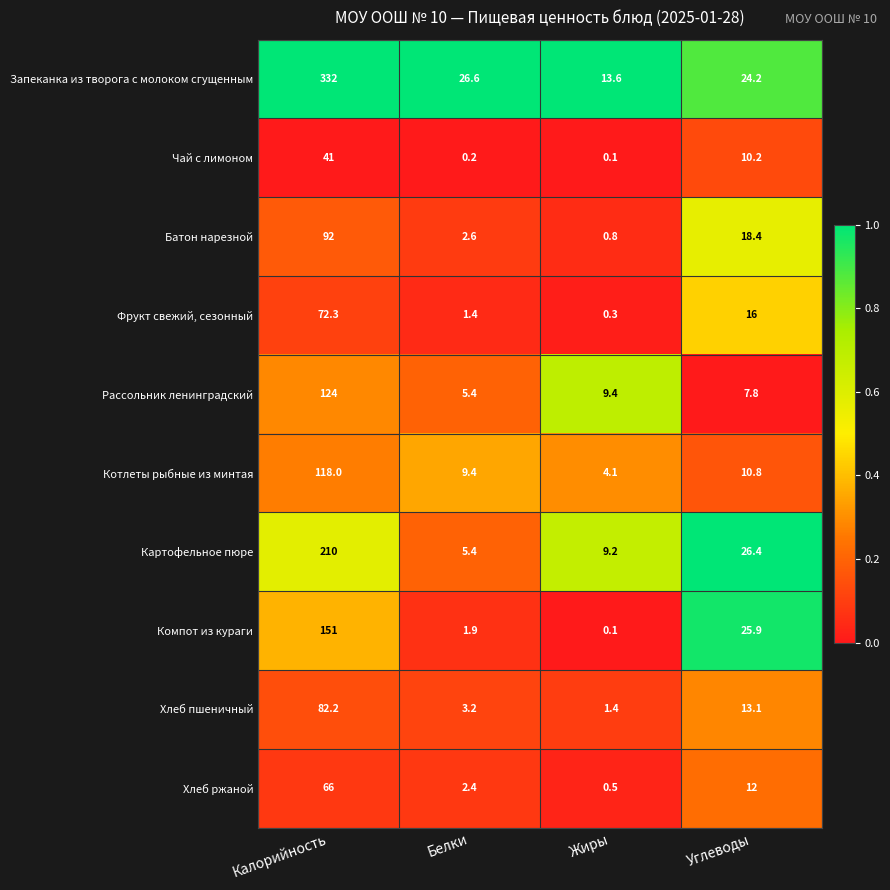

What is the maximum value for Картофельное пюре?

210.0